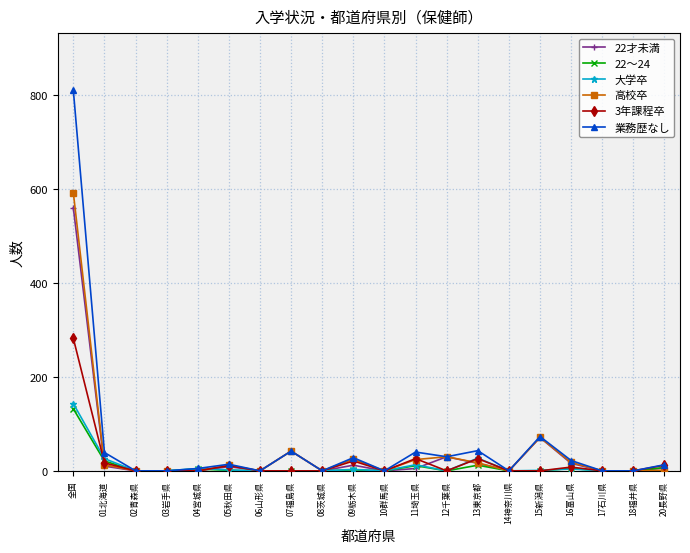

What is the label of the 8th point from the left?

07福島県